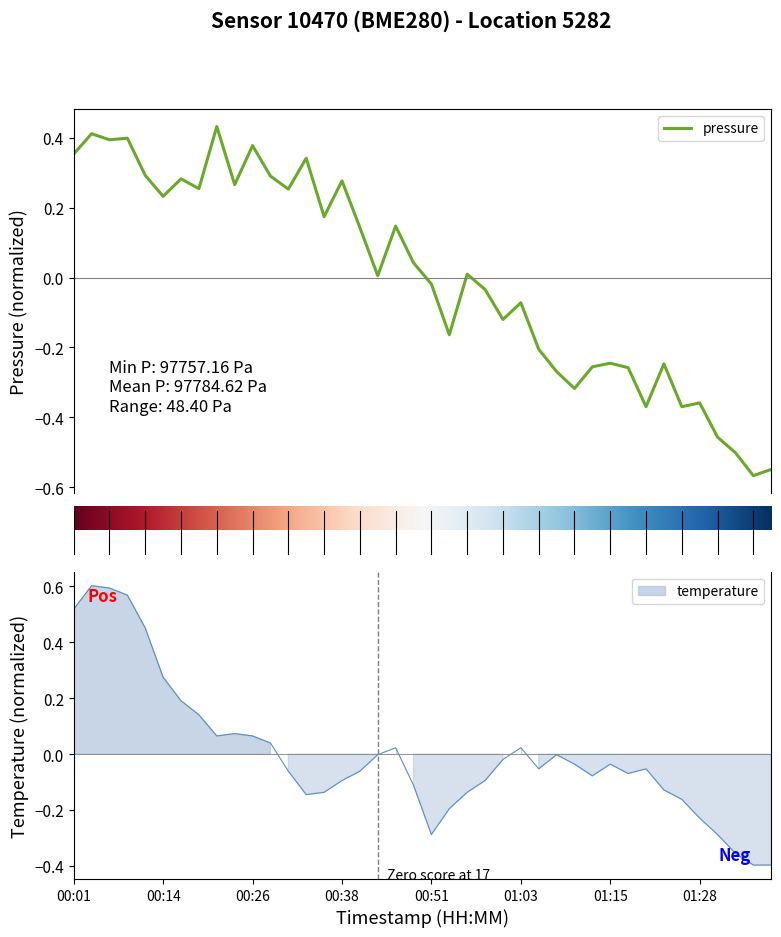

Reading left to right, extract all data points from this chart.

pressure: 0.4	0.4	0.4	0.4	0.3	0.2	0.3	0.3	0.4	0.3	0.4	0.3	0.3	0.3	0.2	0.3	0.1	0.0	0.1	0.0	-0.0	-0.2	0.0	-0.0	-0.1	-0.1	-0.2	-0.3	-0.3	-0.3	-0.2	-0.3	-0.4	-0.2	-0.4	-0.4	-0.5	-0.5	-0.6	-0.5
temperature: 0.5	0.6	0.6	0.6	0.5	0.3	0.2	0.1	0.1	0.1	0.1	0.0	-0.1	-0.1	-0.1	-0.1	-0.1	-0.0	0.0	-0.1	-0.3	-0.2	-0.1	-0.1	-0.0	0.0	-0.1	-0.0	-0.0	-0.1	-0.0	-0.1	-0.1	-0.1	-0.2	-0.2	-0.3	-0.4	-0.4	-0.4